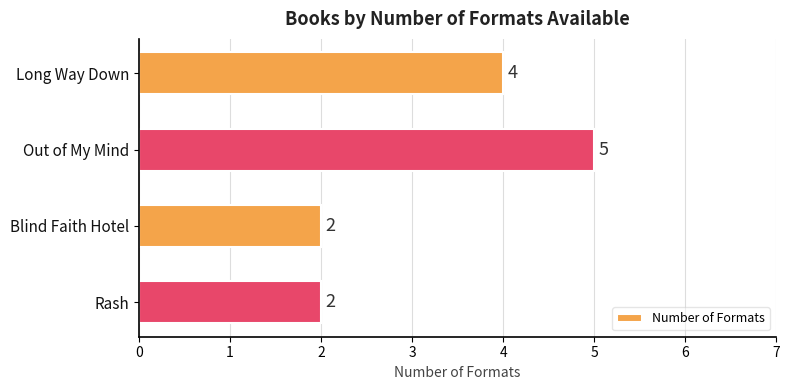

What is the sum of all values?

13